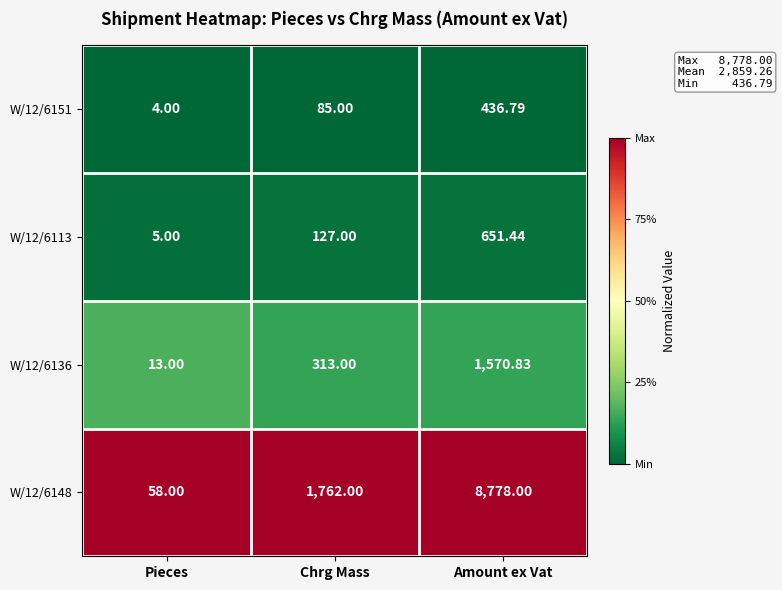

Where is W/12/6113 nearest to the value 328?

Chrg Mass